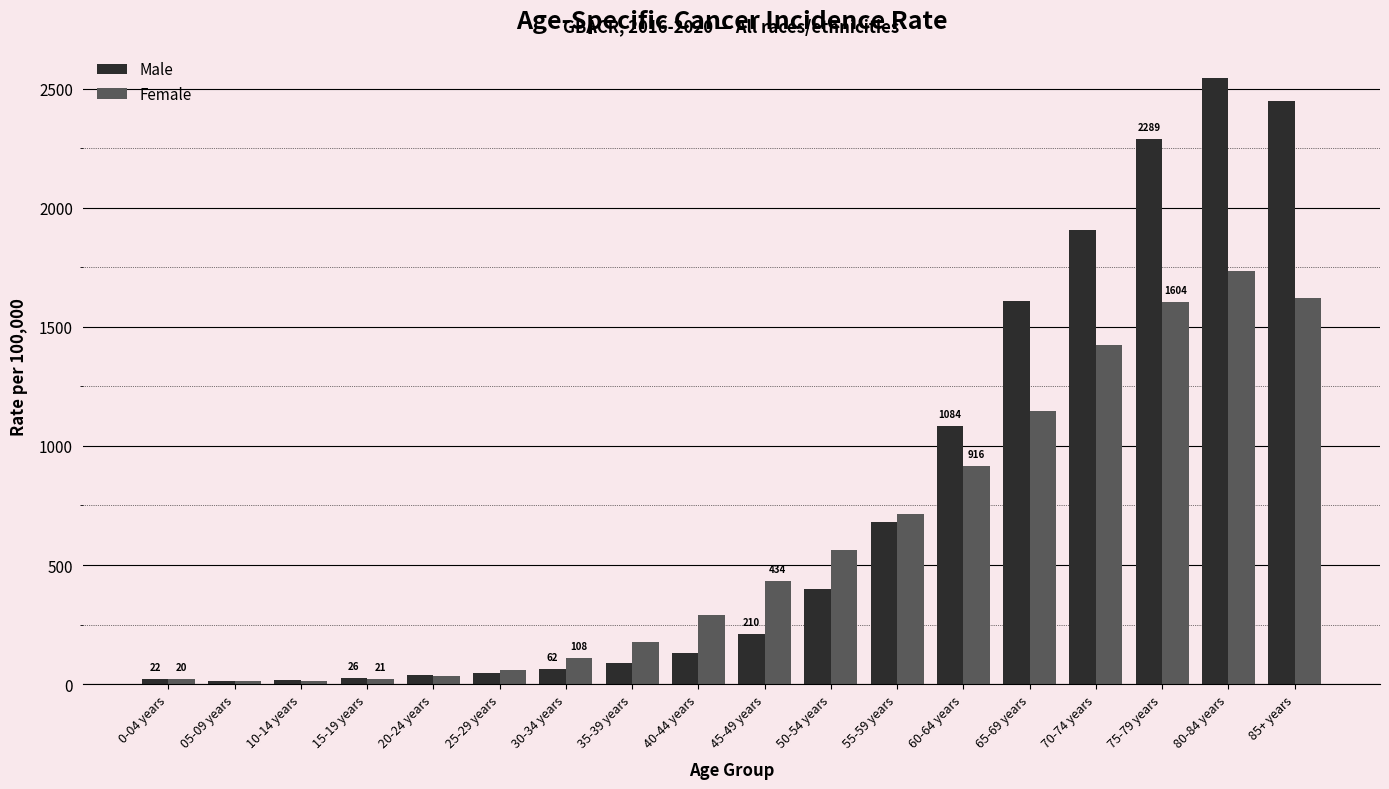

Rank the series by their average value, from highest to lowest.

Male, Female